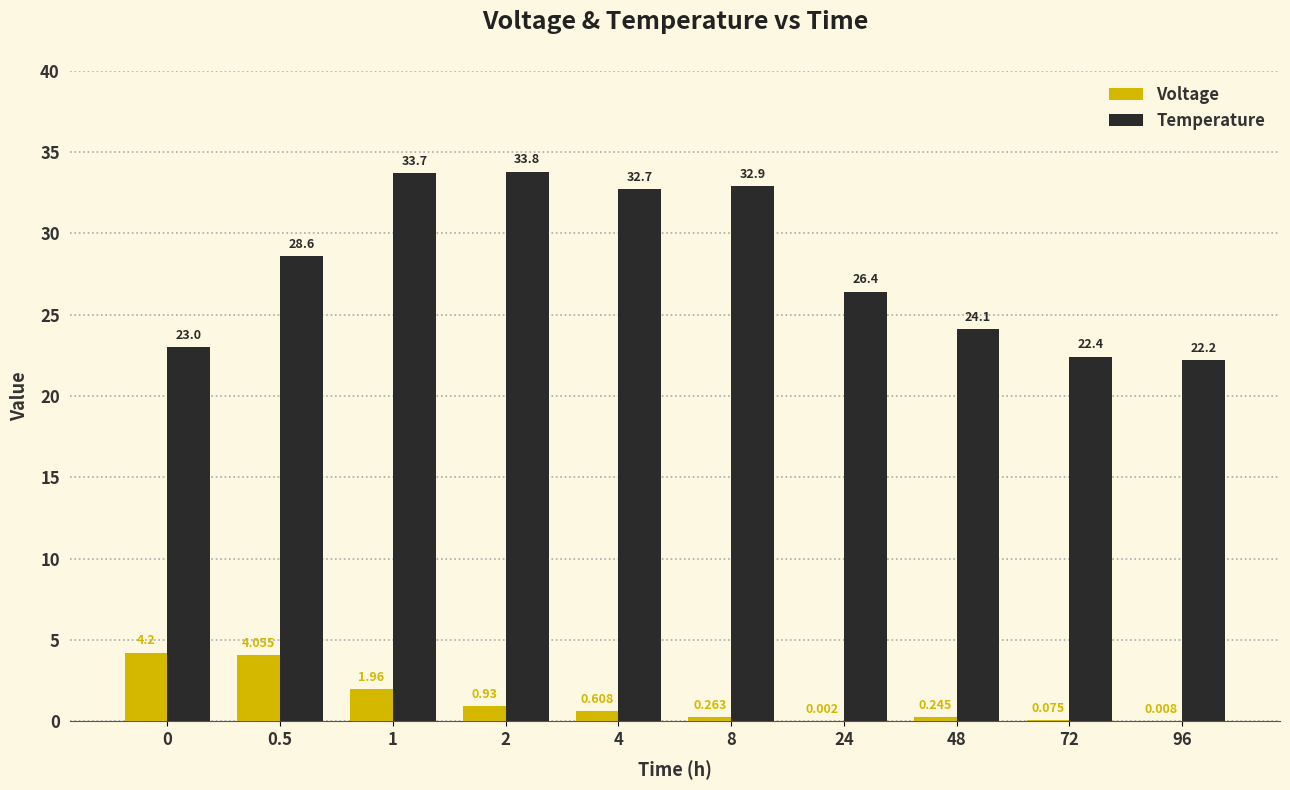

Which series changed the most between 0 and 1?

Temperature